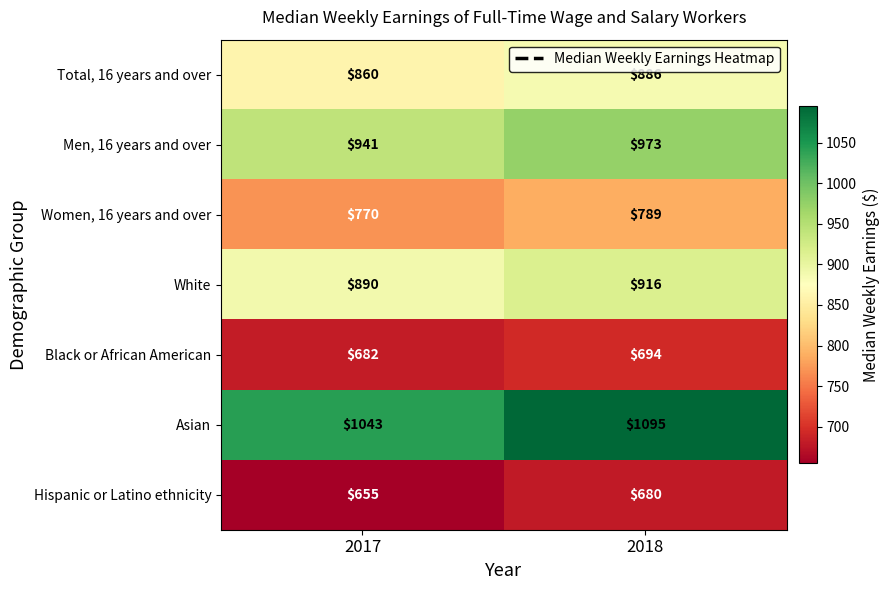

At how many categories does at least one series exceed 673?

2